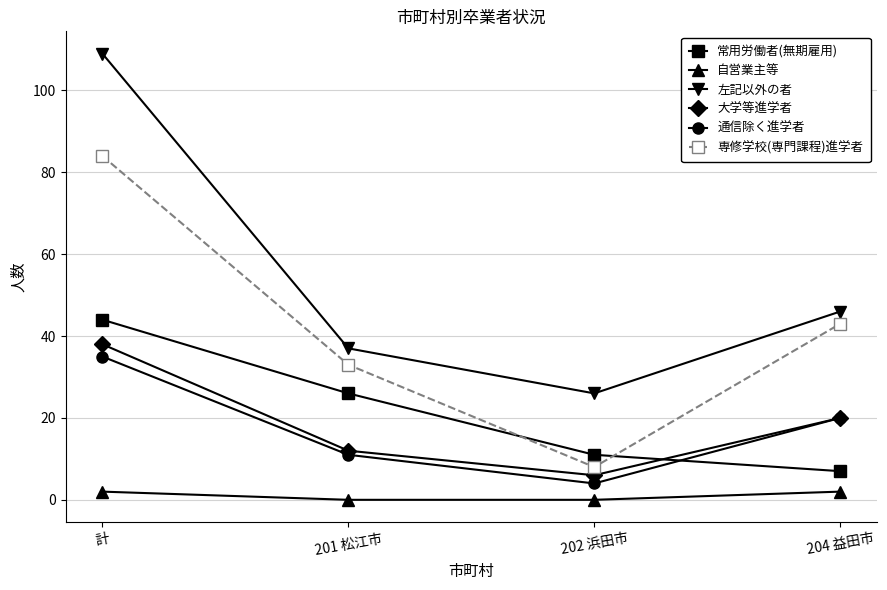

Is this an area chart (filled region under the line)?

No